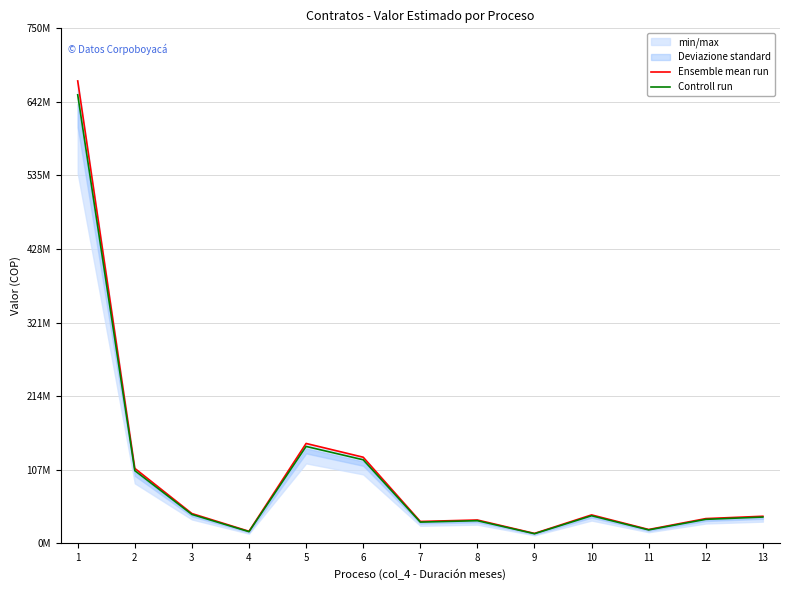

How many data points does each series have?

13